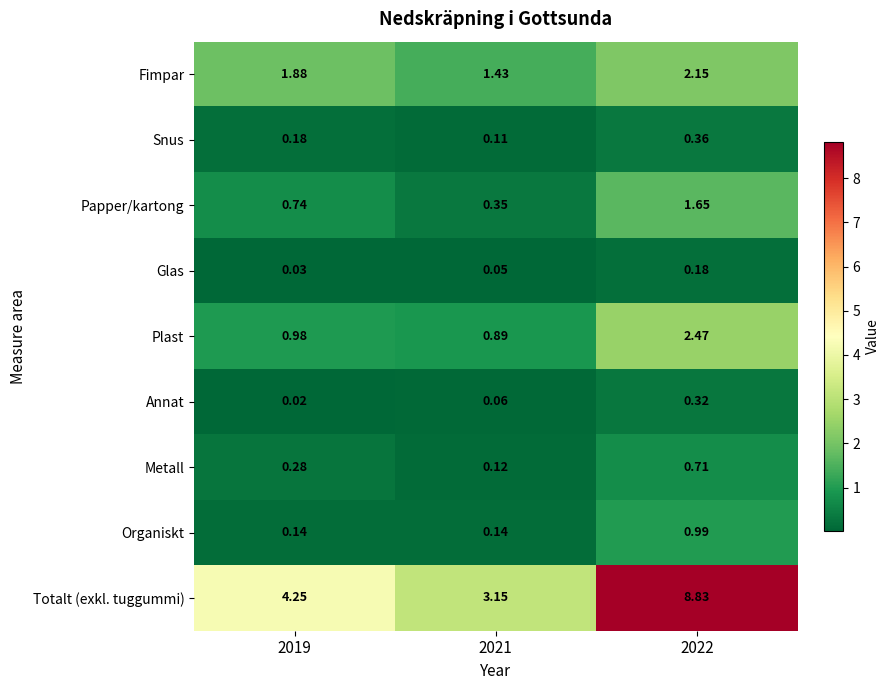

Rank the series by their maximum value, from lowest to highest.

Glas, Annat, Snus, Metall, Organiskt, Papper/kartong, Fimpar, Plast, Totalt (exkl. tuggummi)